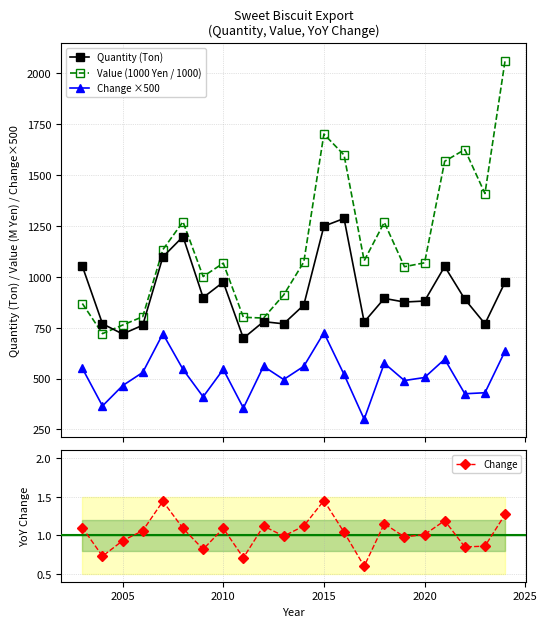

What is the highest value of the Value (1000 Yen / 1000) series?

2063.0